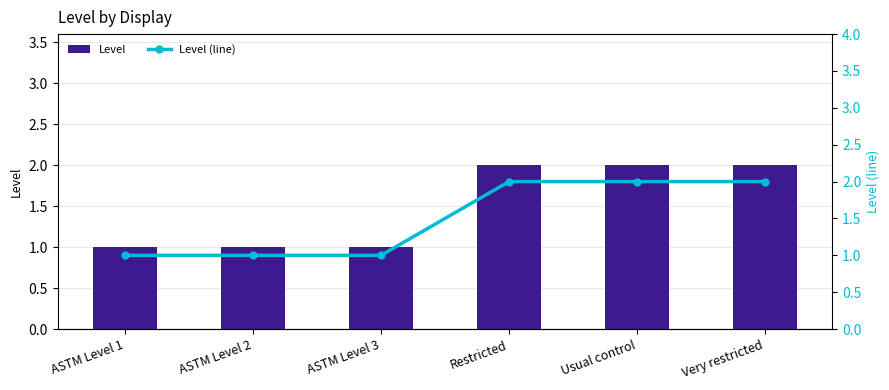

True or false: Level (line) has a value of 1 at ASTM Level 2.

True